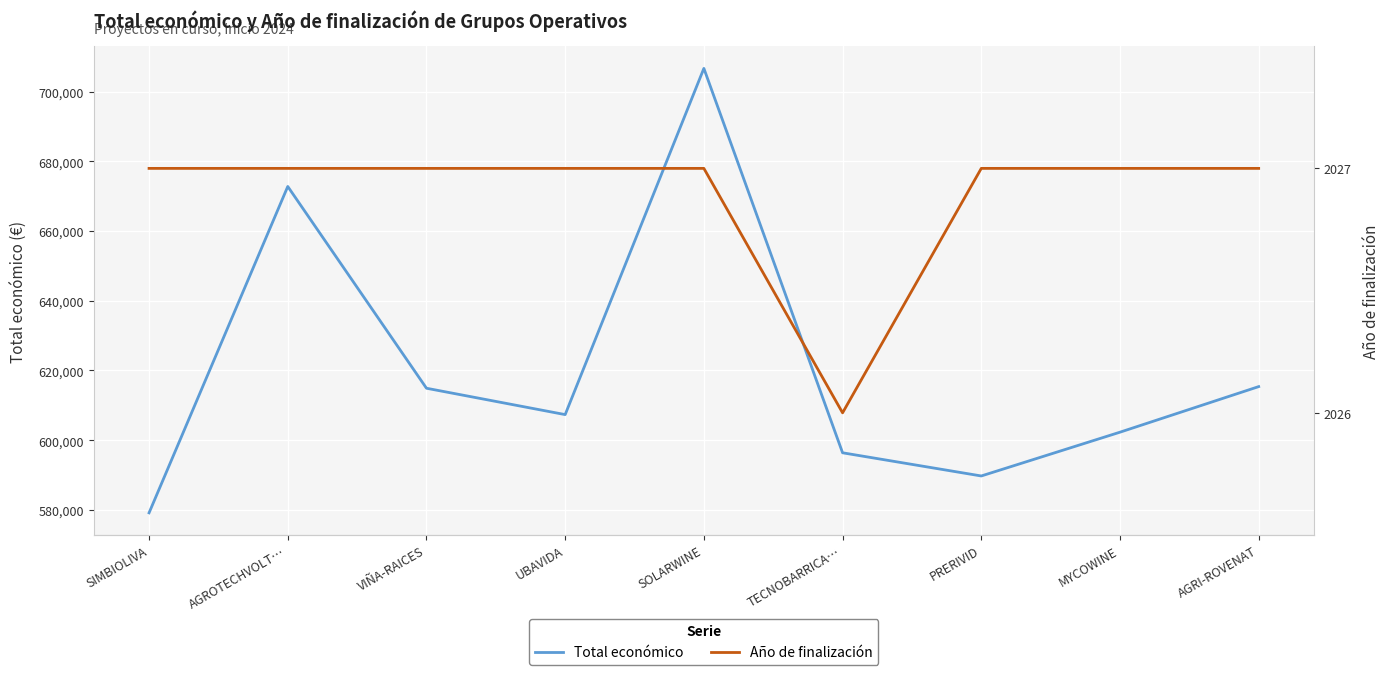

What is the label of the 9th point from the left?

AGRI-ROVENAT